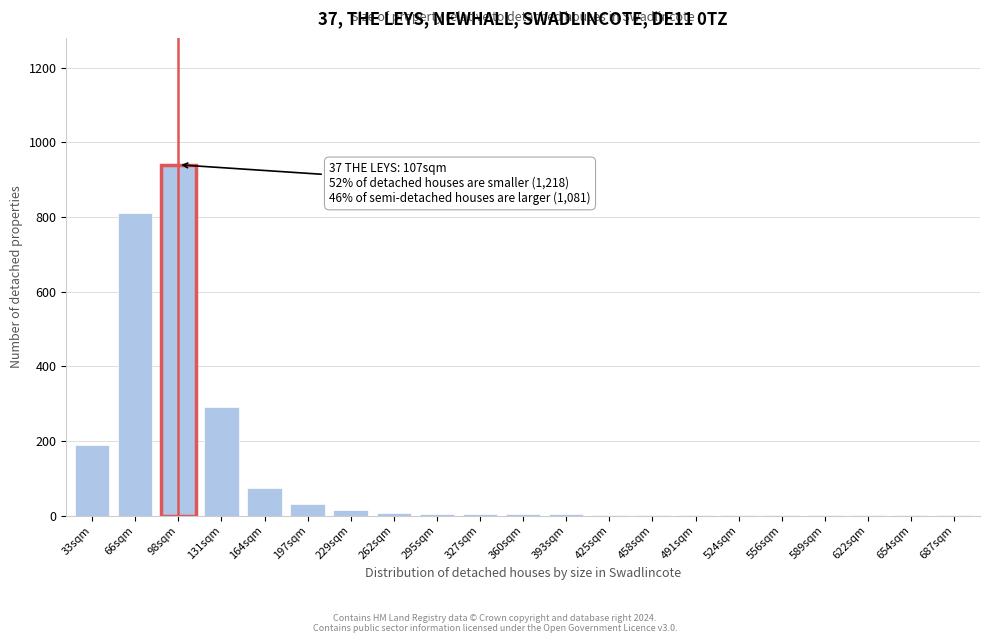

Where is the data nearest to the value 470?

131sqm